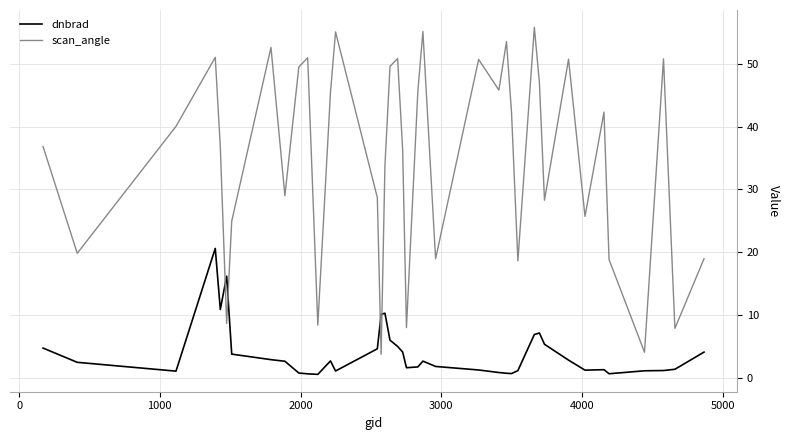

Which series has the widest spread of values?

scan_angle